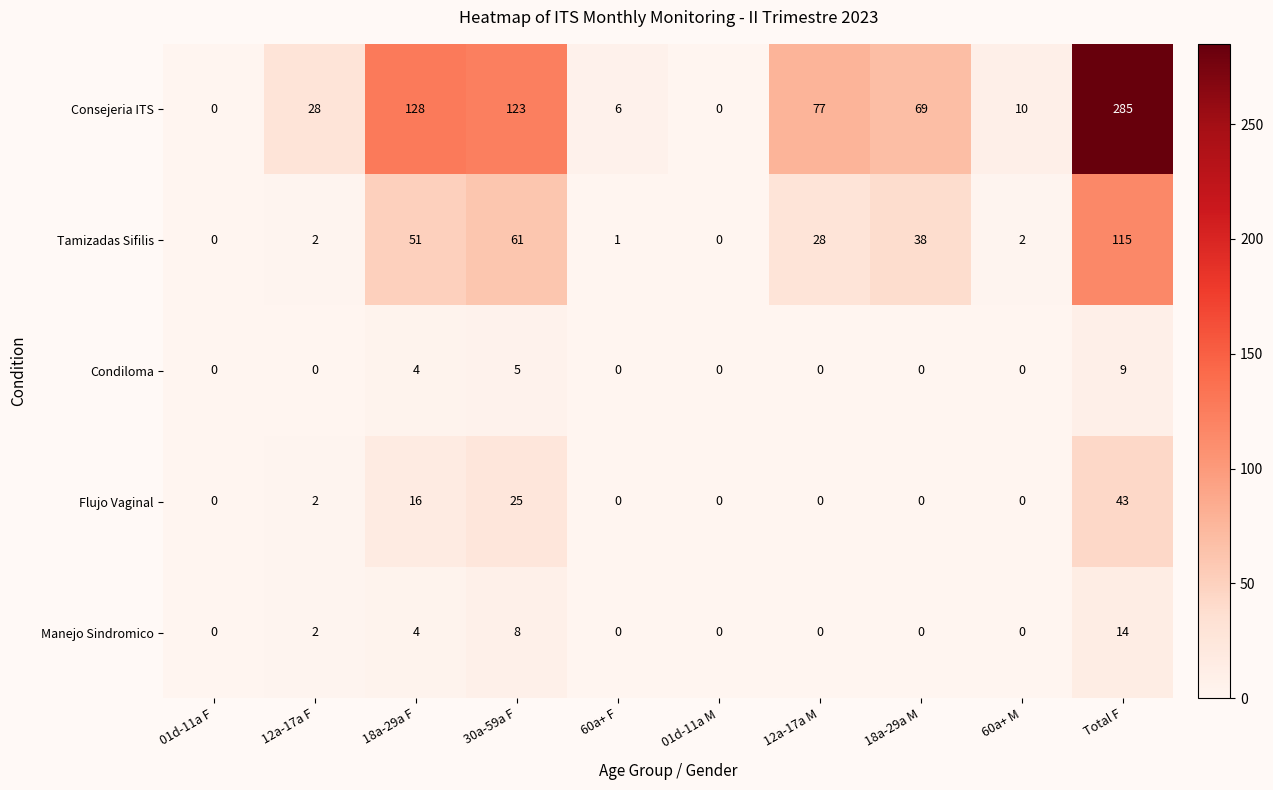

What is the greatest value displayed?

285